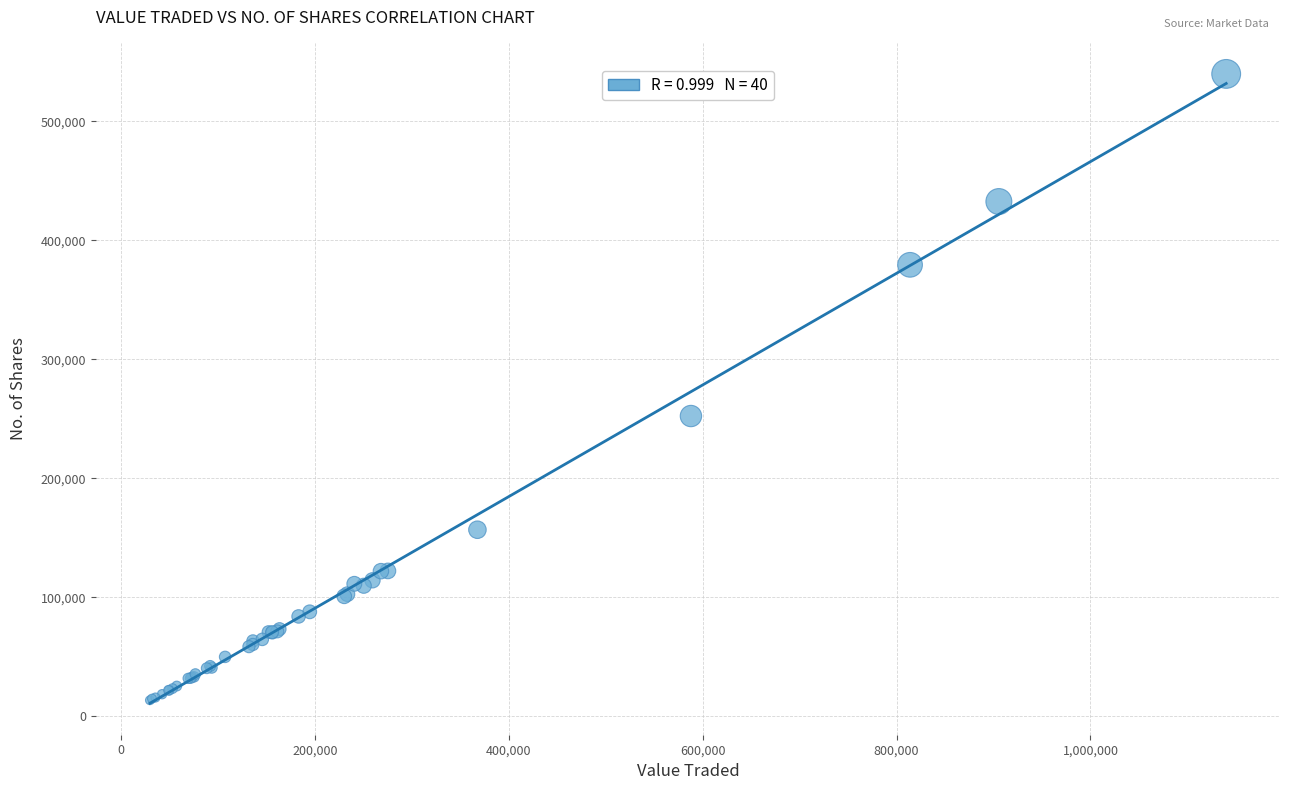

What Y value in the scatter plot is closest to 276687?

252341